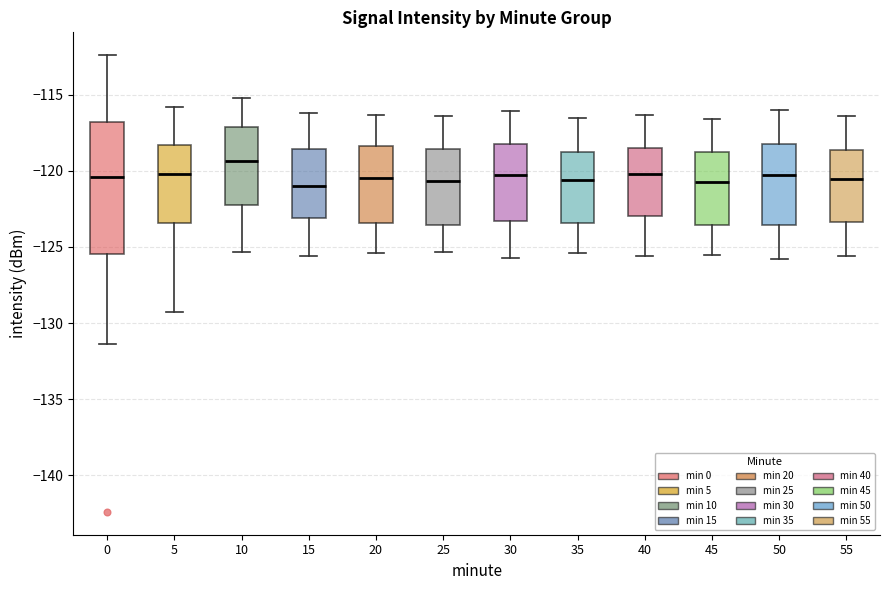

Comparing the boxes themselves (not the whiskers), which one is the tallest?

0